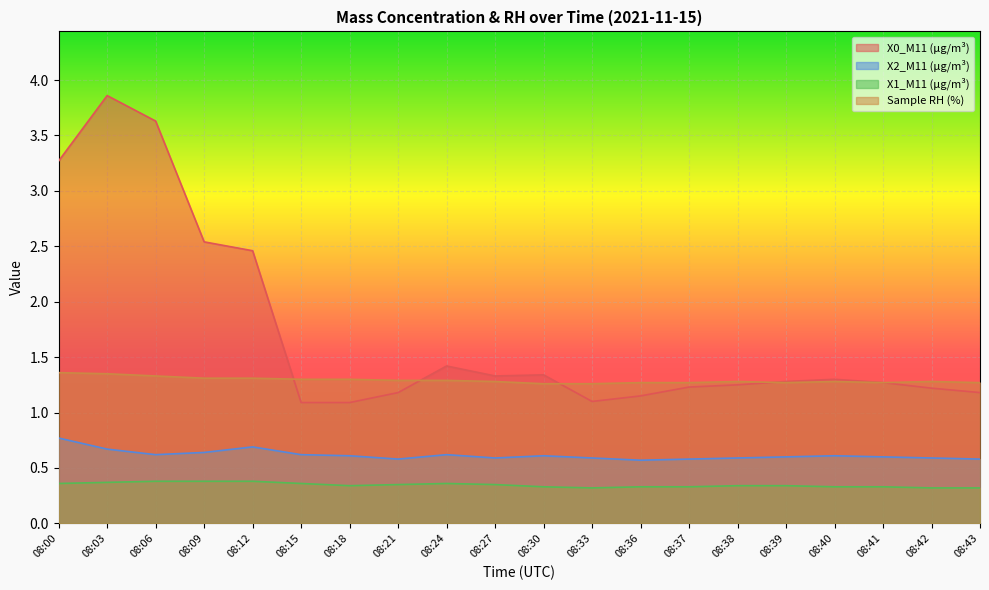

Rank the categories by X1_M11 (μg/m³) value from highest to lowest.

08:06, 08:09, 08:12, 08:03, 08:00, 08:15, 08:24, 08:21, 08:27, 08:18, 08:38, 08:39, 08:30, 08:36, 08:37, 08:40, 08:41, 08:33, 08:42, 08:43